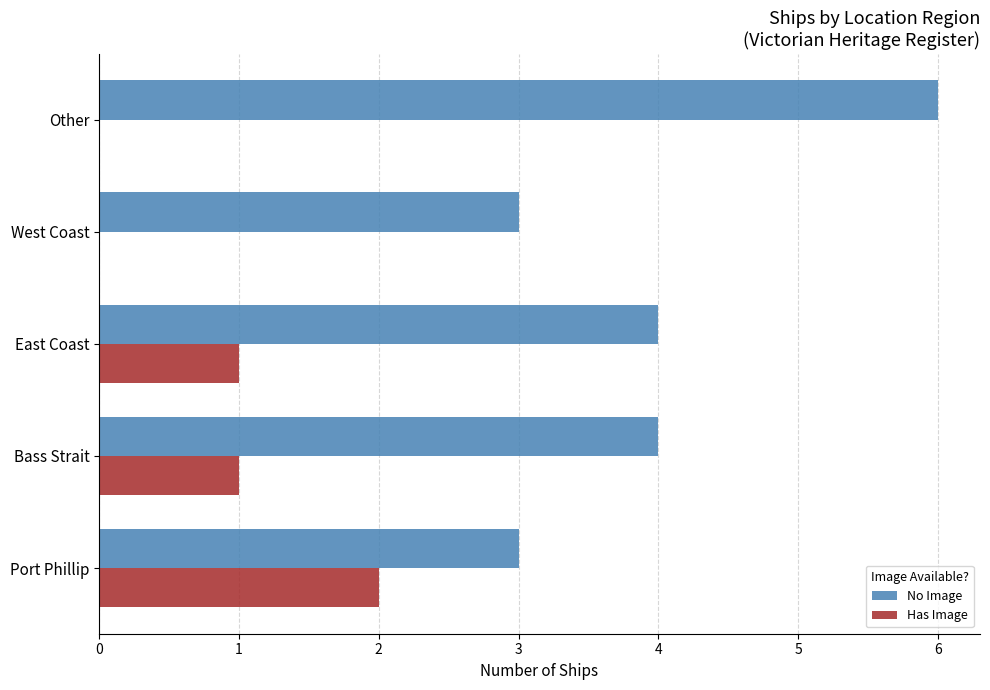

Which series changed the most between West Coast and Other?

No Image